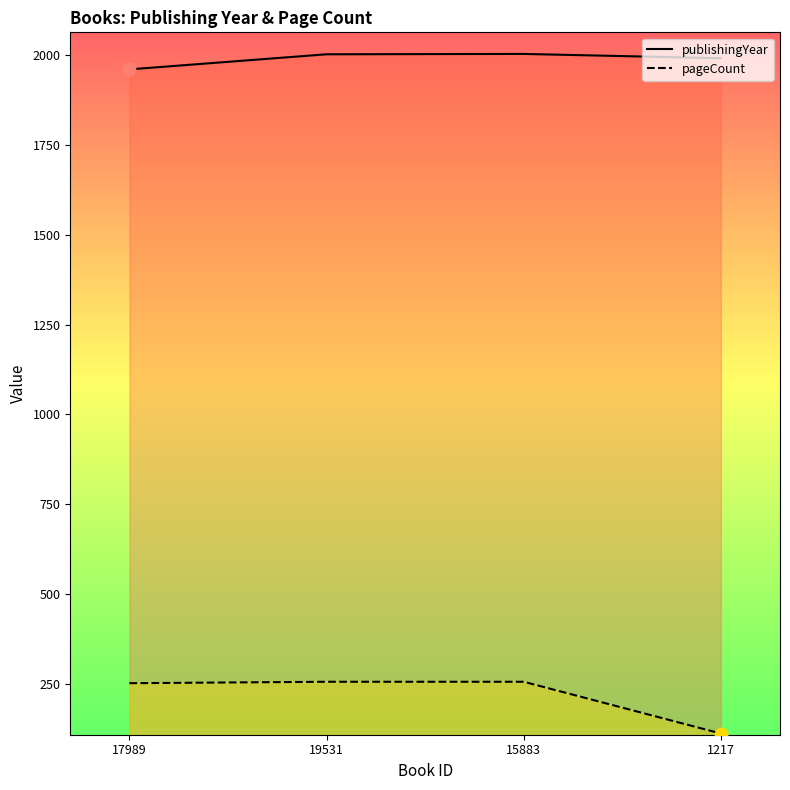

What are all the series names shown in the legend?

publishingYear, pageCount